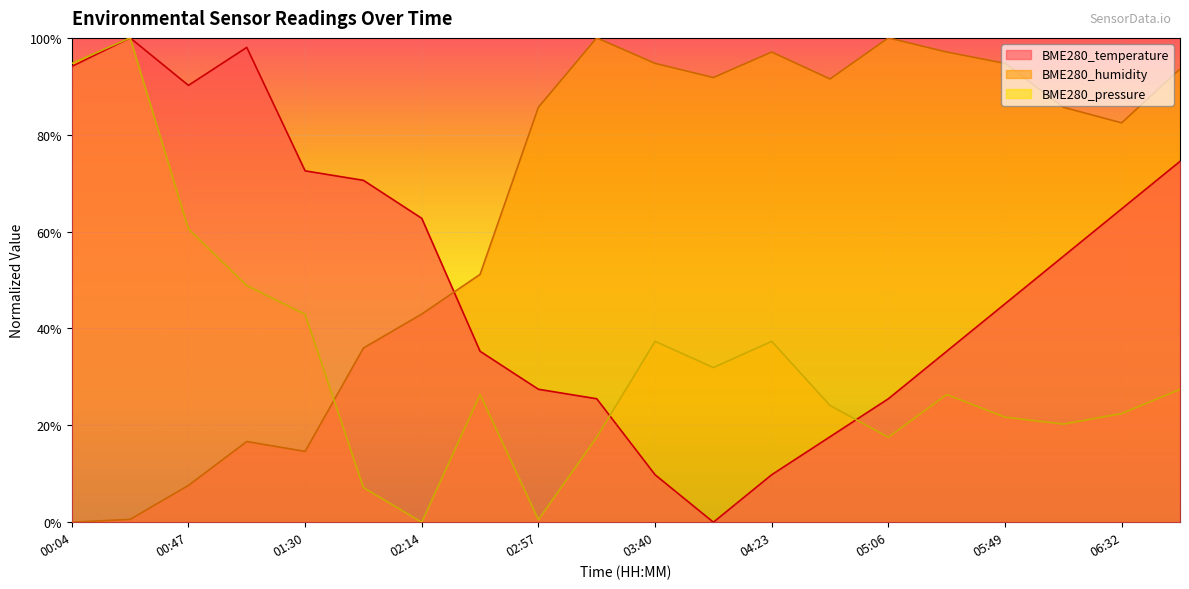

Which series has the largest total across all categories?

BME280_humidity